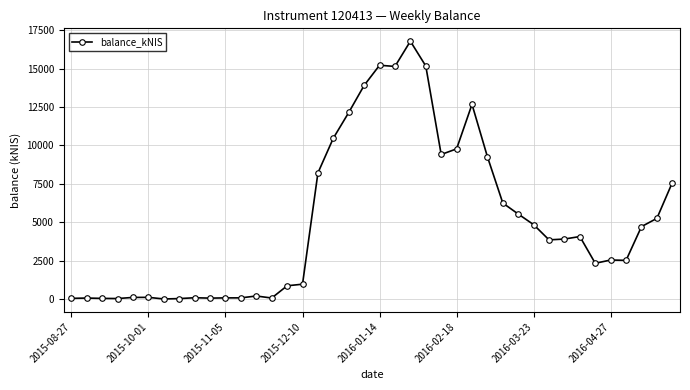

What is the value of the 15th point from the left?

858.5